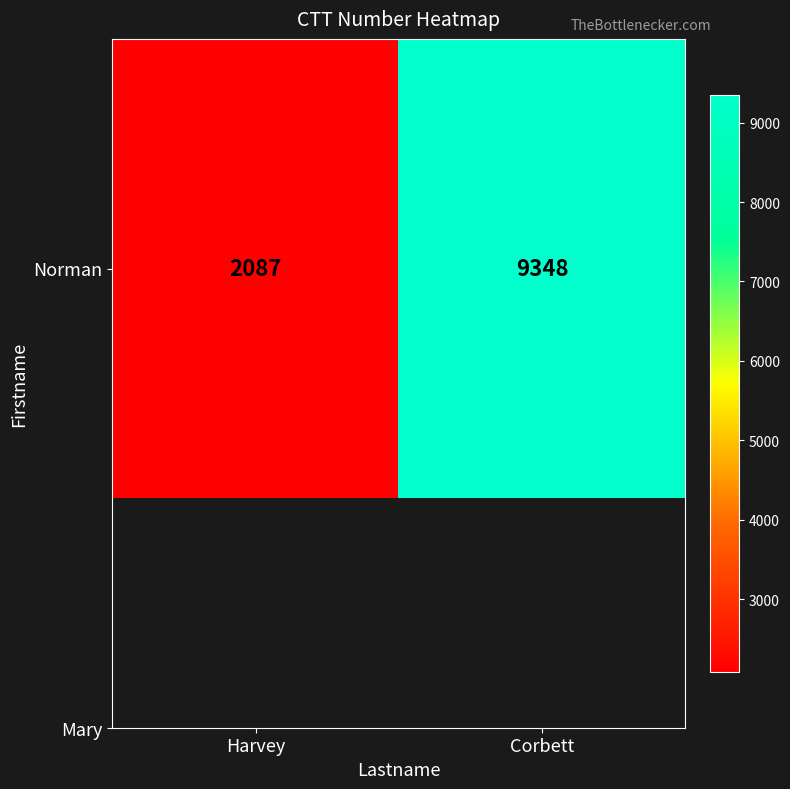

List the labels in order of value, smallest first.

Harvey, Corbett